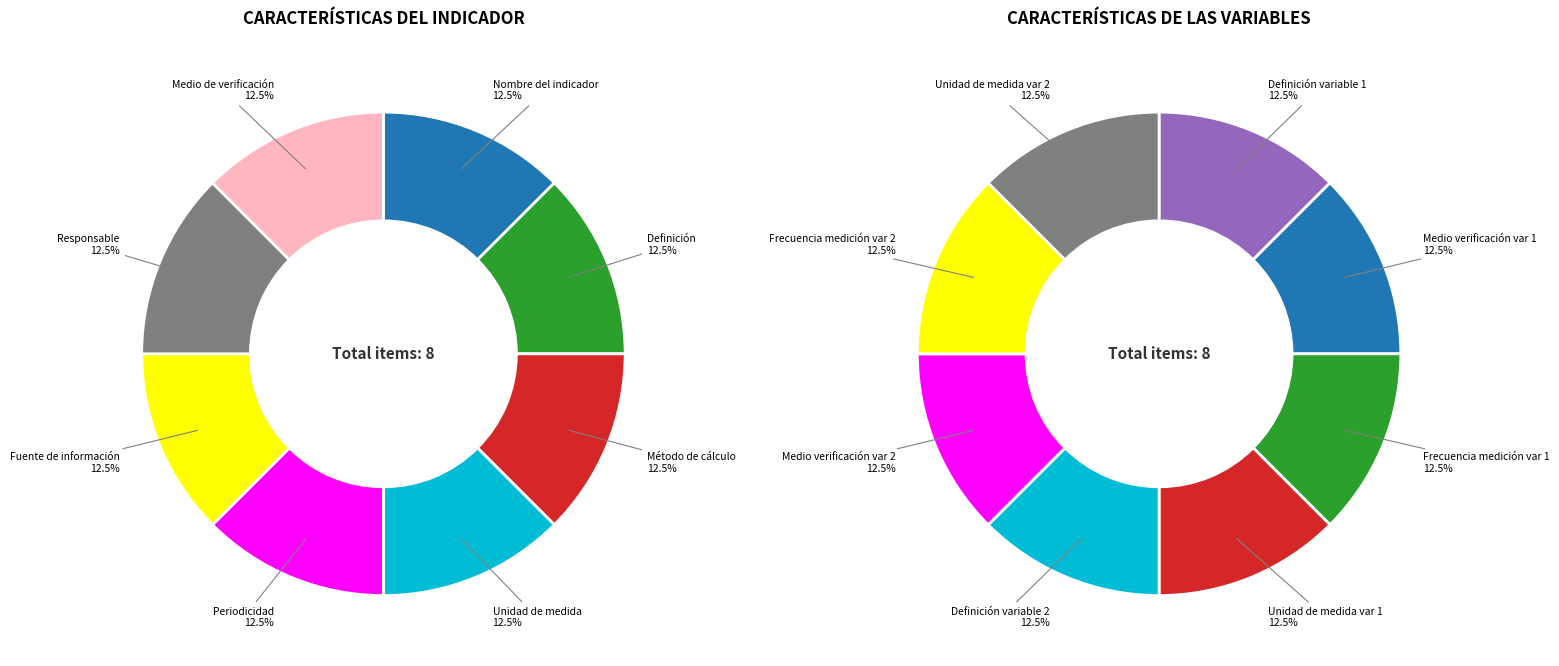

Which series has the widest spread of values?

CARACTERÍSTICAS DEL INDICADOR